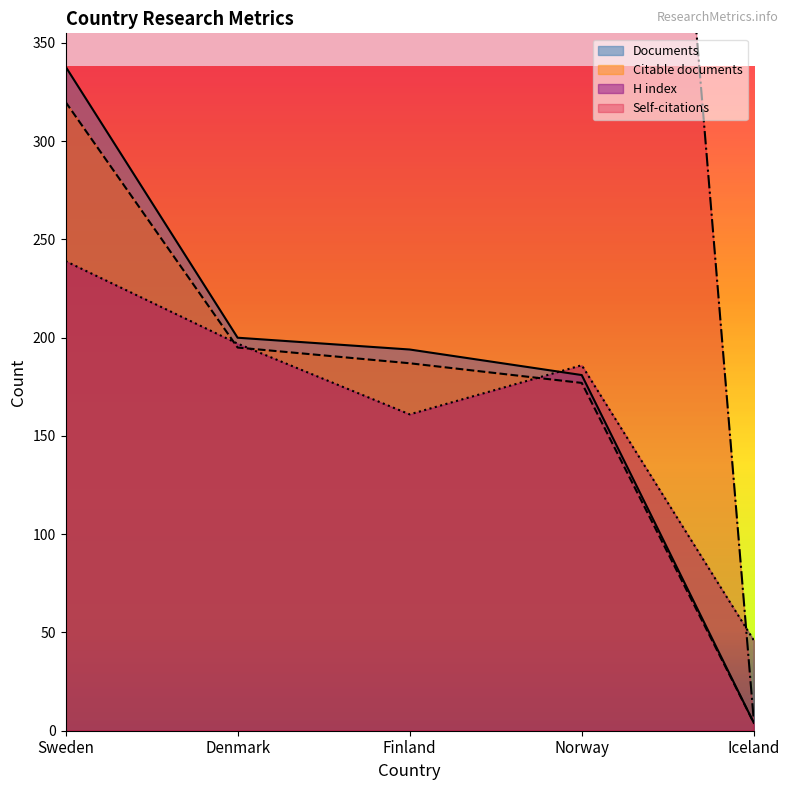

What is the total value across all series at Iceland?

59